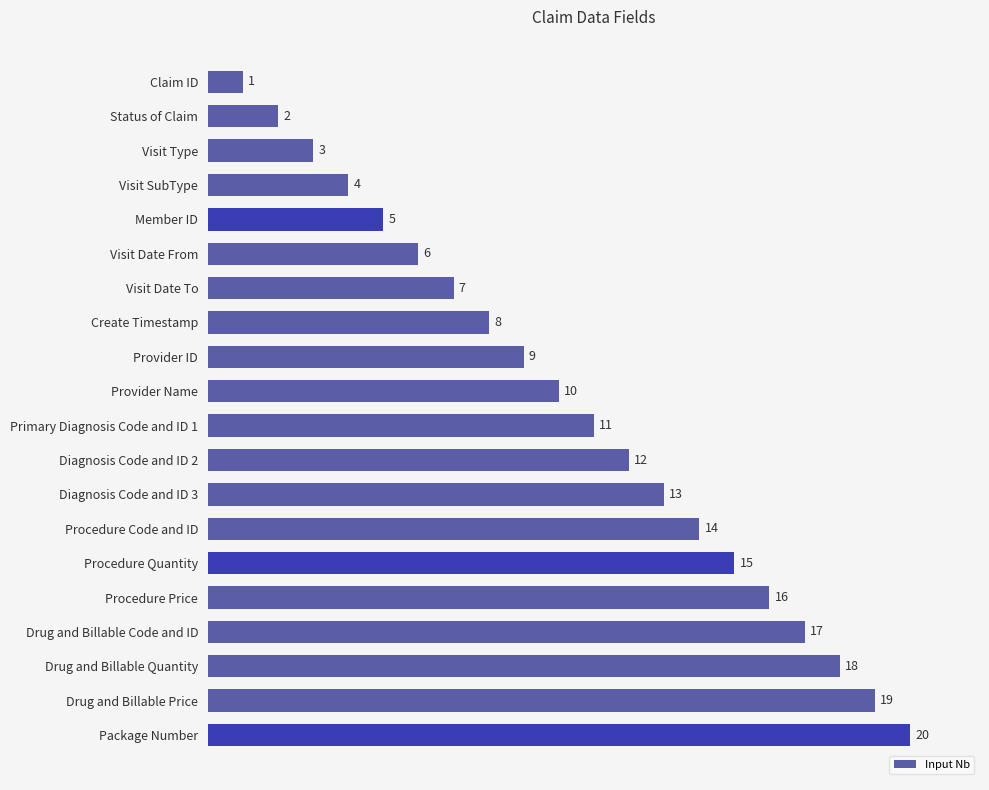

What is the difference between the maximum and minimum values?

19